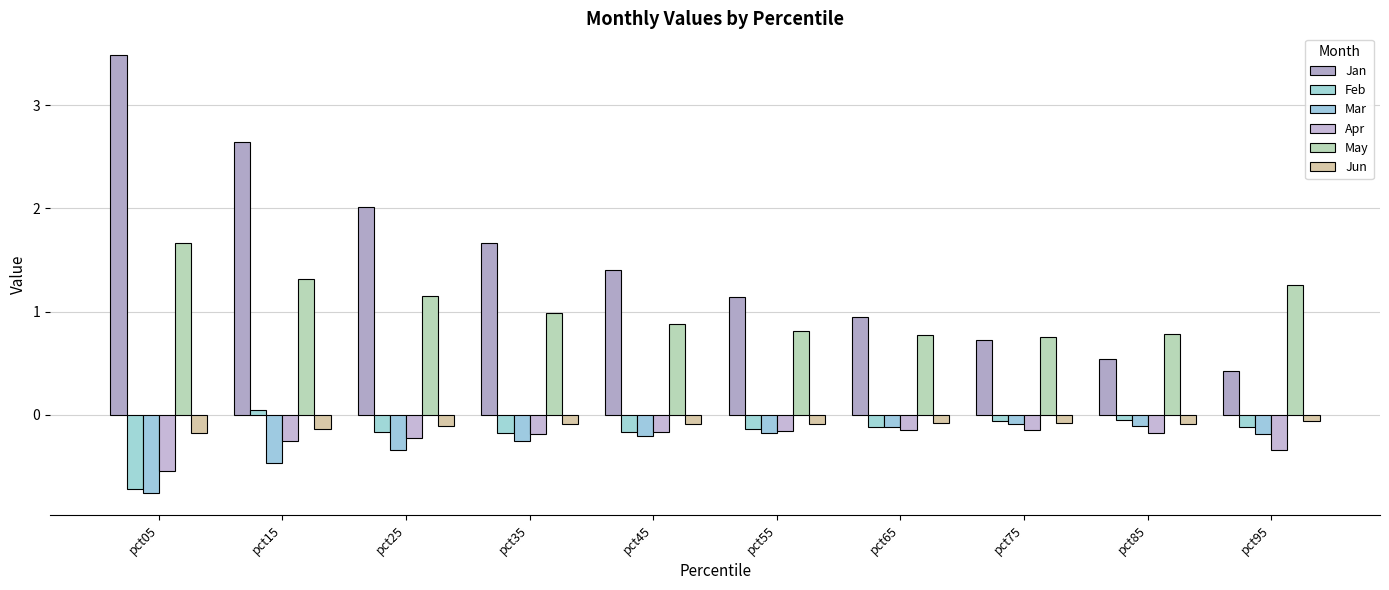

What is the total value across all series at pct75?

1.1